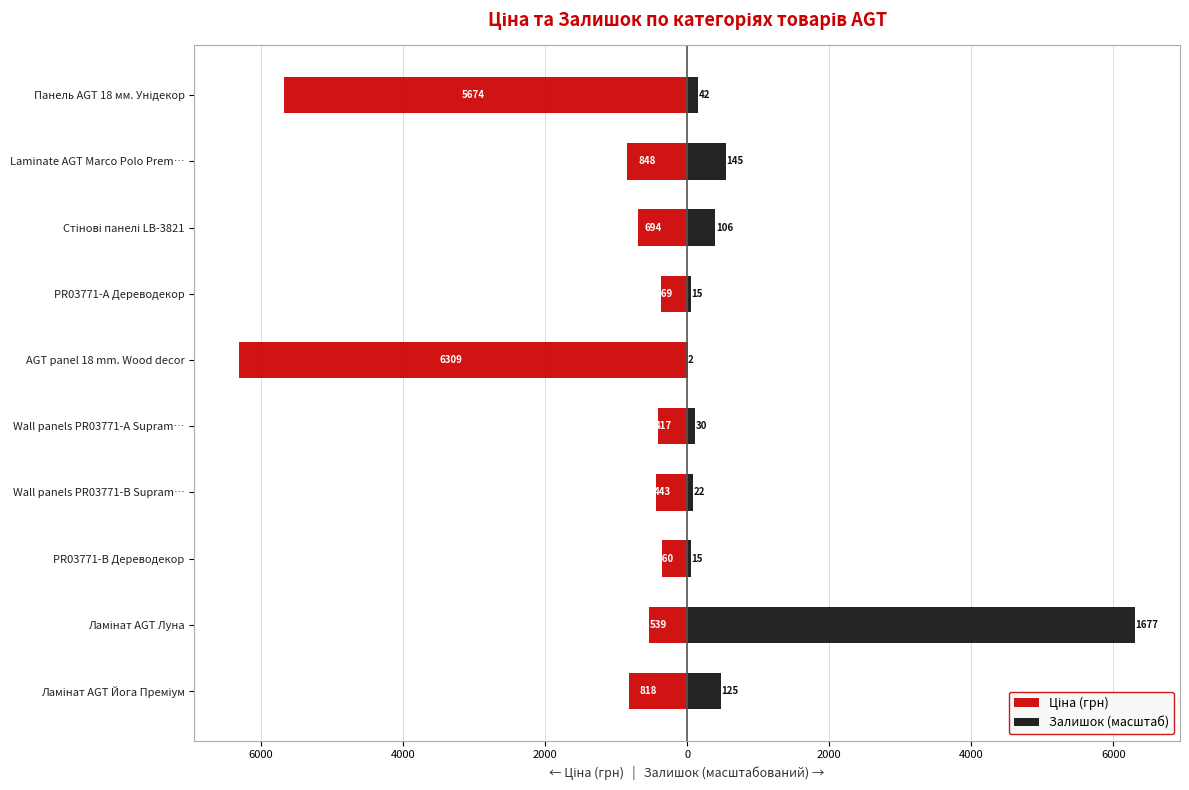

Rank the series at 8000 from highest to lowest value.

Залишок (масштаб), Ціна (грн)